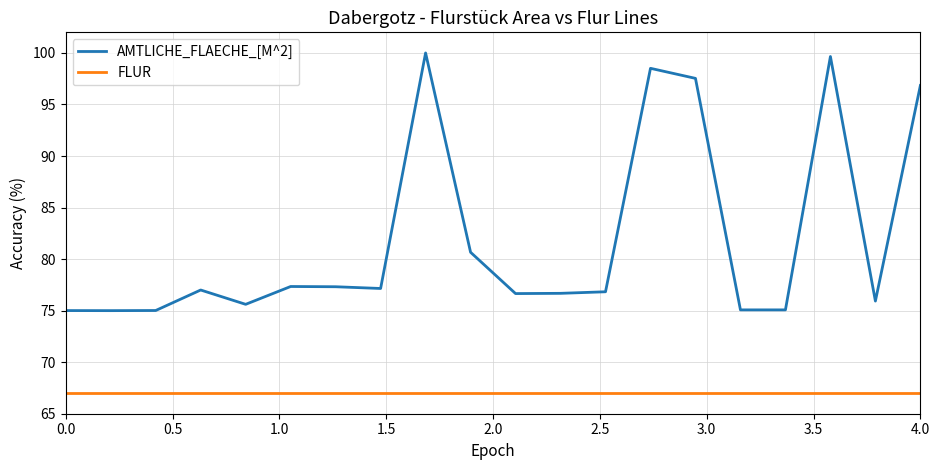

Which series has the largest total across all categories?

AMTLICHE_FLAECHE_[M^2]